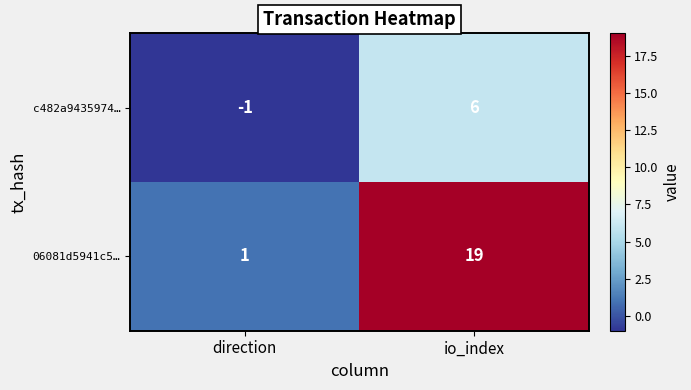

Which series has the widest spread of values?

06081d5941c5…